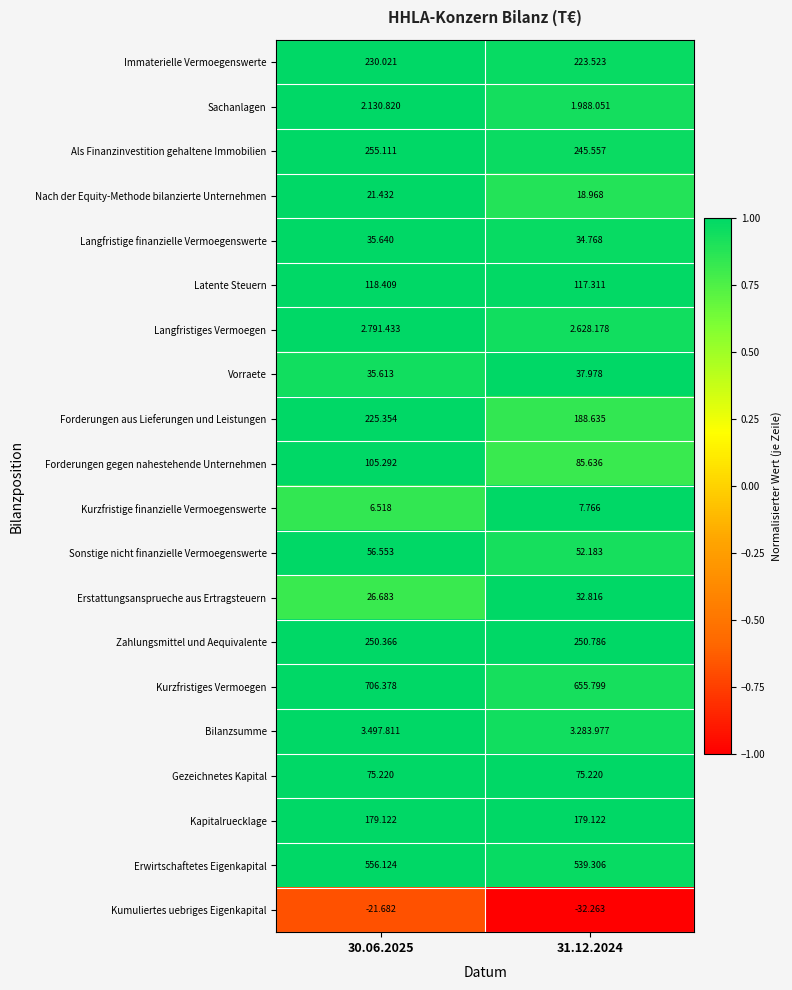

True or false: Forderungen gegen nahestehende Unternehmen has a value of 1.4 at 30.06.2025.

False